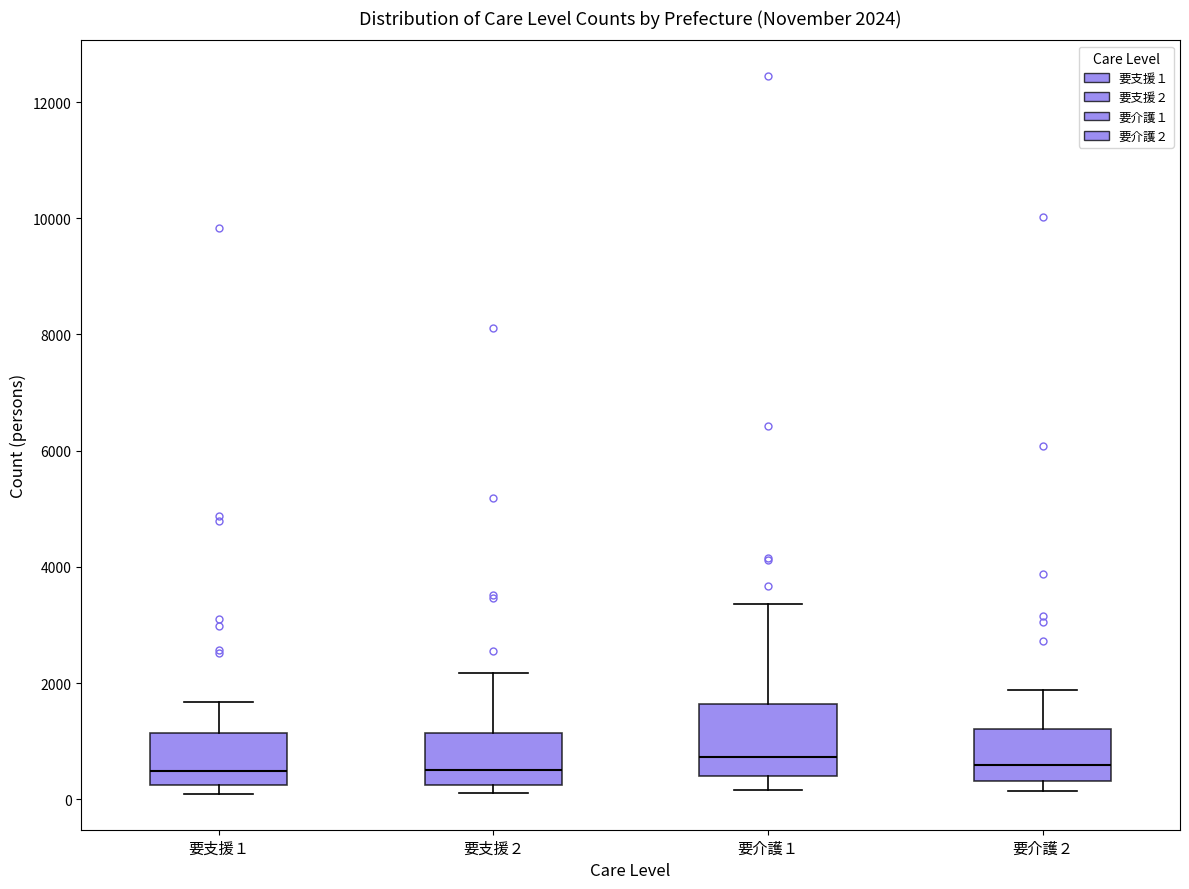

Comparing the boxes themselves (not the whiskers), which one is the tallest?

要介護１